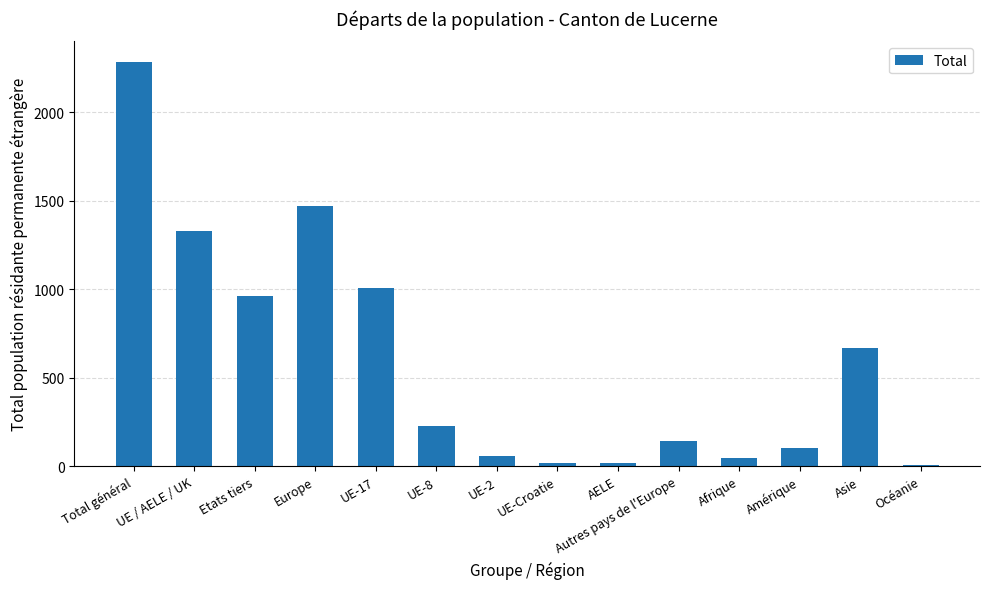

Where is the data nearest to the value 1145?

UE-17